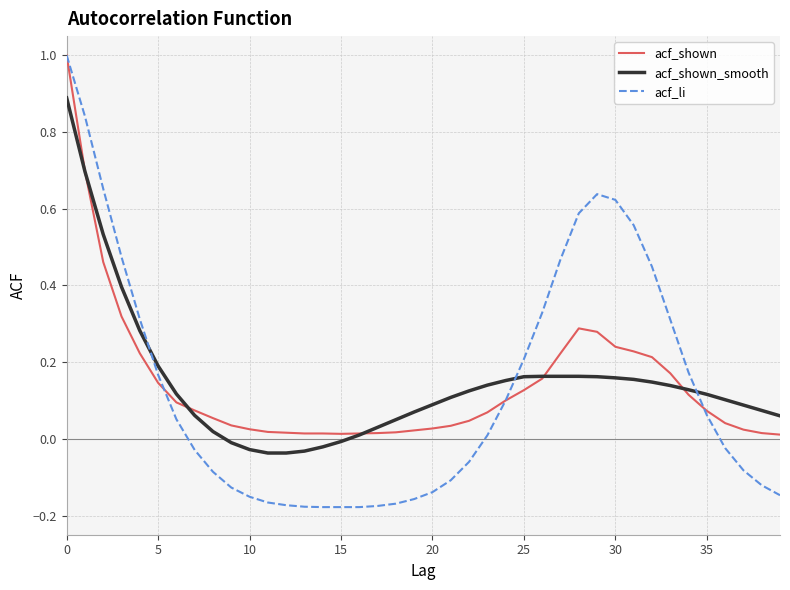

What is the greatest value displayed?

1.0